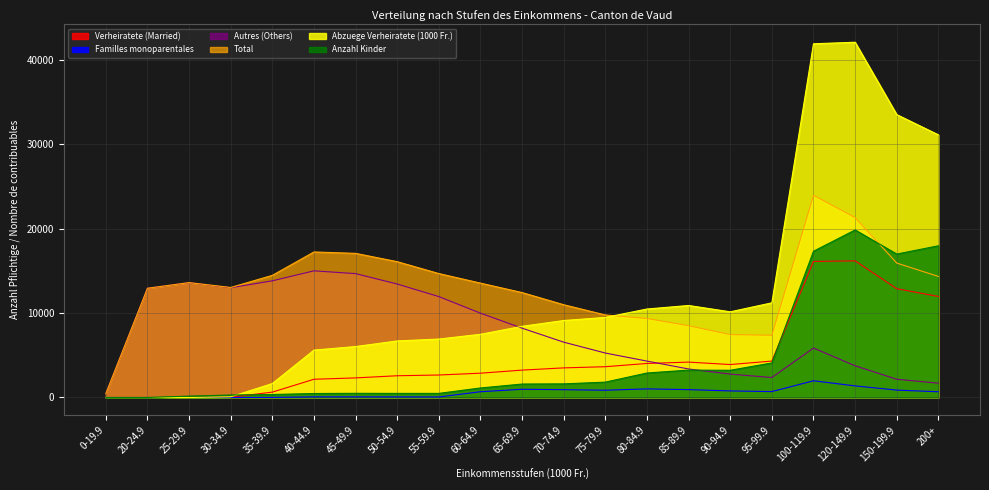

Reading left to right, list all the values displayed in this chart.

Verheiratete (Married): 0-19.9=0.0	20-24.9=0.0	25-29.9=0.0	30-34.9=31.0	35-39.9=636.0	40-44.9=2159.0	45-49.9=2320.0	50-54.9=2575.0	55-59.9=2662.0	60-64.9=2878.0	65-69.9=3242.0	70-74.9=3506.0	75-79.9=3646.0	80-84.9=4030.0	85-89.9=4190.0	90-94.9=3902.0	95-99.9=4311.0	100-119.9=16108.0	120-149.9=16179.0	150-199.9=12883.0	200+=11962.0
Familles monoparentales: 0-19.9=0.0	20-24.9=0.0	25-29.9=0.0	30-34.9=0.0	35-39.9=10.0	40-44.9=77.0	45-49.9=78.0	50-54.9=73.0	55-59.9=64.0	60-64.9=683.0	65-69.9=974.0	70-74.9=927.0	75-79.9=861.0	80-84.9=1019.0	85-89.9=933.0	90-94.9=778.0	95-99.9=698.0	100-119.9=1979.0	120-149.9=1374.0	150-199.9=875.0	200+=678.0
Autres (Others): 0-19.9=469.0	20-24.9=12935.0	25-29.9=13603.0	30-34.9=12997.0	35-39.9=13816.0	40-44.9=14996.0	45-49.9=14667.0	50-54.9=13435.0	55-59.9=11948.0	60-64.9=9982.0	65-69.9=8207.0	70-74.9=6550.0	75-79.9=5264.0	80-84.9=4309.0	85-89.9=3377.0	90-94.9=2770.0	95-99.9=2363.0	100-119.9=5857.0	120-149.9=3755.0	150-199.9=2159.0	200+=1694.0
Total: 0-19.9=469.0	20-24.9=12935.0	25-29.9=13603.0	30-34.9=13028.0	35-39.9=14462.0	40-44.9=17232.0	45-49.9=17065.0	50-54.9=16083.0	55-59.9=14674.0	60-64.9=13543.0	65-69.9=12423.0	70-74.9=10983.0	75-79.9=9771.0	80-84.9=9358.0	85-89.9=8500.0	90-94.9=7450.0	95-99.9=7372.0	100-119.9=23944.0	120-149.9=21308.0	150-199.9=15917.0	200+=14334.0
Abzuege Verheiratete (1000 Fr.): 0-19.9=0.0	20-24.9=0.0	25-29.9=0.0	30-34.9=80.6	35-39.9=1653.6	40-44.9=5613.4	45-49.9=6032.0	50-54.9=6695.0	55-59.9=6921.2	60-64.9=7482.8	65-69.9=8429.2	70-74.9=9115.6	75-79.9=9479.6	80-84.9=10478.0	85-89.9=10894.0	90-94.9=10145.2	95-99.9=11208.6	100-119.9=41880.8	120-149.9=42065.4	150-199.9=33495.8	200+=31101.2
Anzahl Kinder: 0-19.9=0.0	20-24.9=0.0	25-29.9=164.0	30-34.9=292.0	35-39.9=353.0	40-44.9=471.0	45-49.9=495.0	50-54.9=484.0	55-59.9=486.0	60-64.9=1129.0	65-69.9=1592.0	70-74.9=1613.0	75-79.9=1820.0	80-84.9=2900.0	85-89.9=3243.0	90-94.9=3223.0	95-99.9=4092.0	100-119.9=17316.0	120-149.9=19837.0	150-199.9=16981.0	200+=17964.0